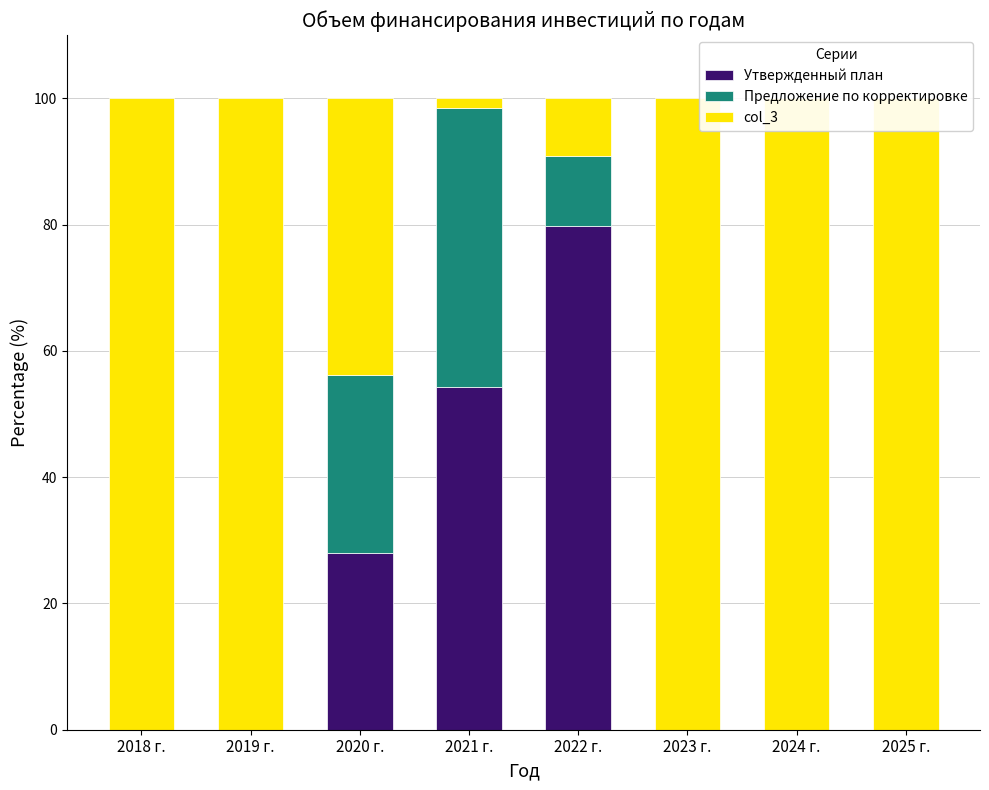

What is the label of the 8th bar from the left?

2025 г.